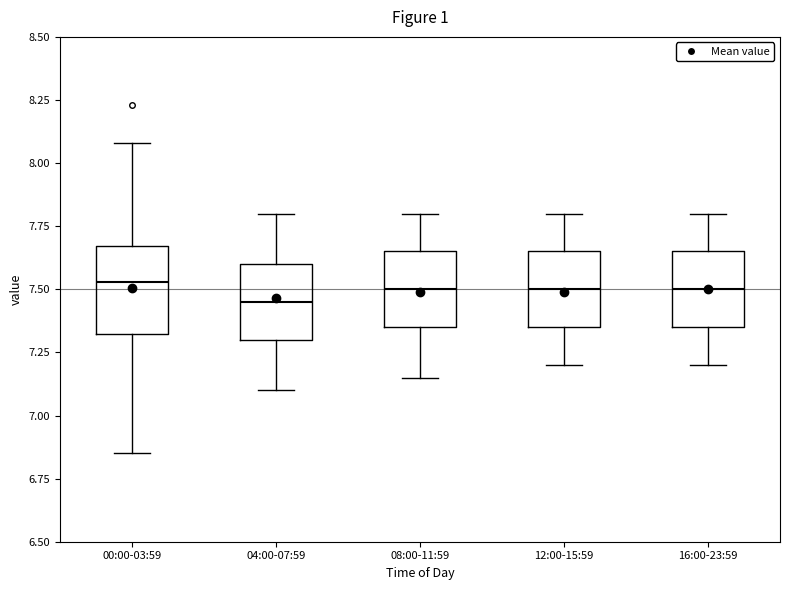

Reading left to right, read every box against the y-axis: the position of its median line, the range the box covers, and the ends of its whiskers. The values are not printed on the chart, so give them approximately, as read against the axis.

00:00-03:59: median 7.55, box 7.30 to 7.65, whiskers 6.85 to 8.10
04:00-07:59: median 7.45, box 7.30 to 7.60, whiskers 7.10 to 7.80
08:00-11:59: median 7.50, box 7.35 to 7.65, whiskers 7.15 to 7.80
12:00-15:59: median 7.50, box 7.35 to 7.65, whiskers 7.20 to 7.80
16:00-23:59: median 7.50, box 7.35 to 7.65, whiskers 7.20 to 7.80